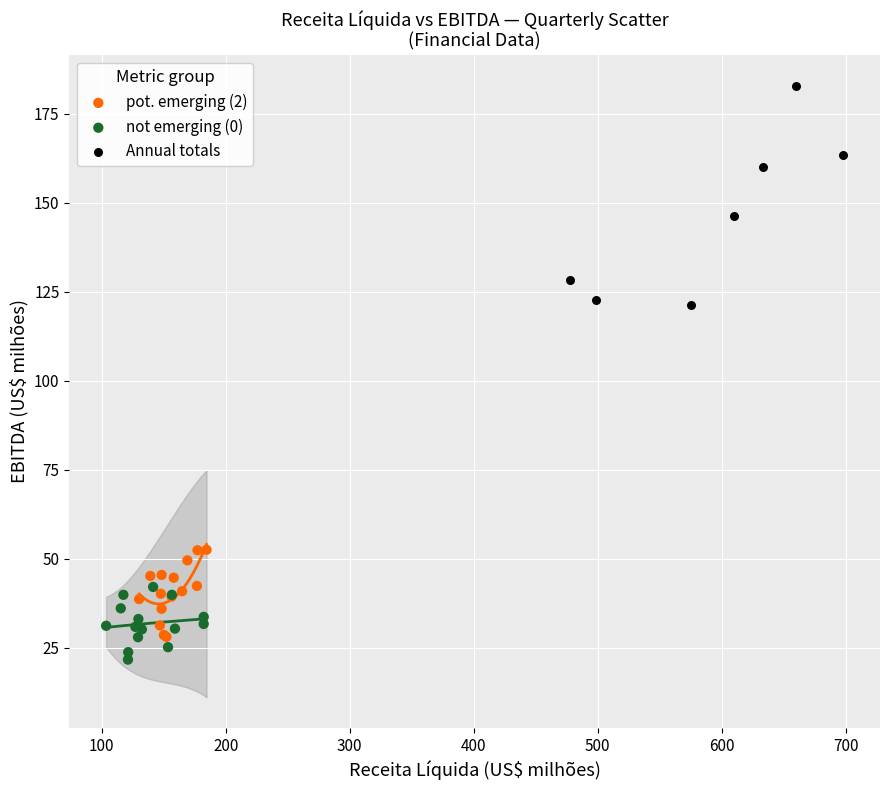

Which series contains the highest Y value?

Annual totals